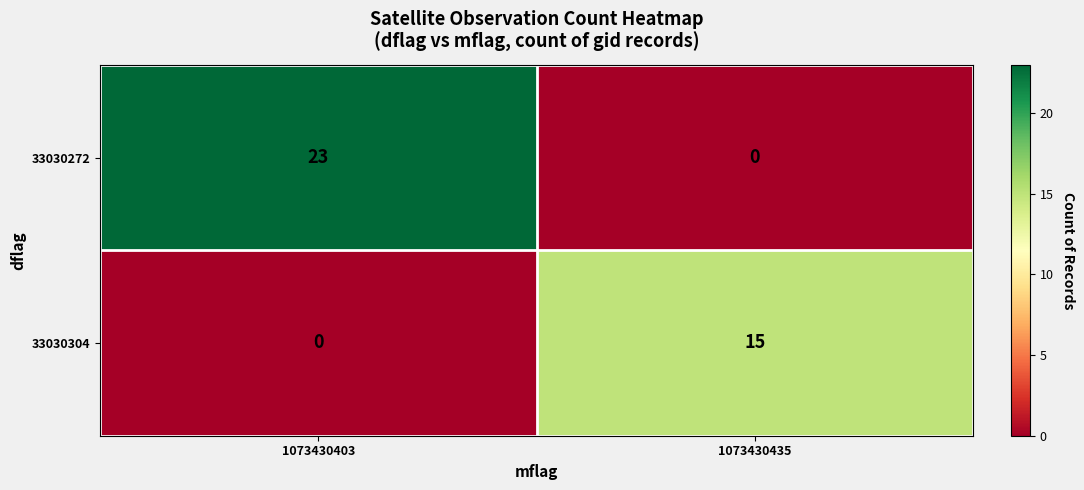

How many positive values does the 33030272 series have?

1